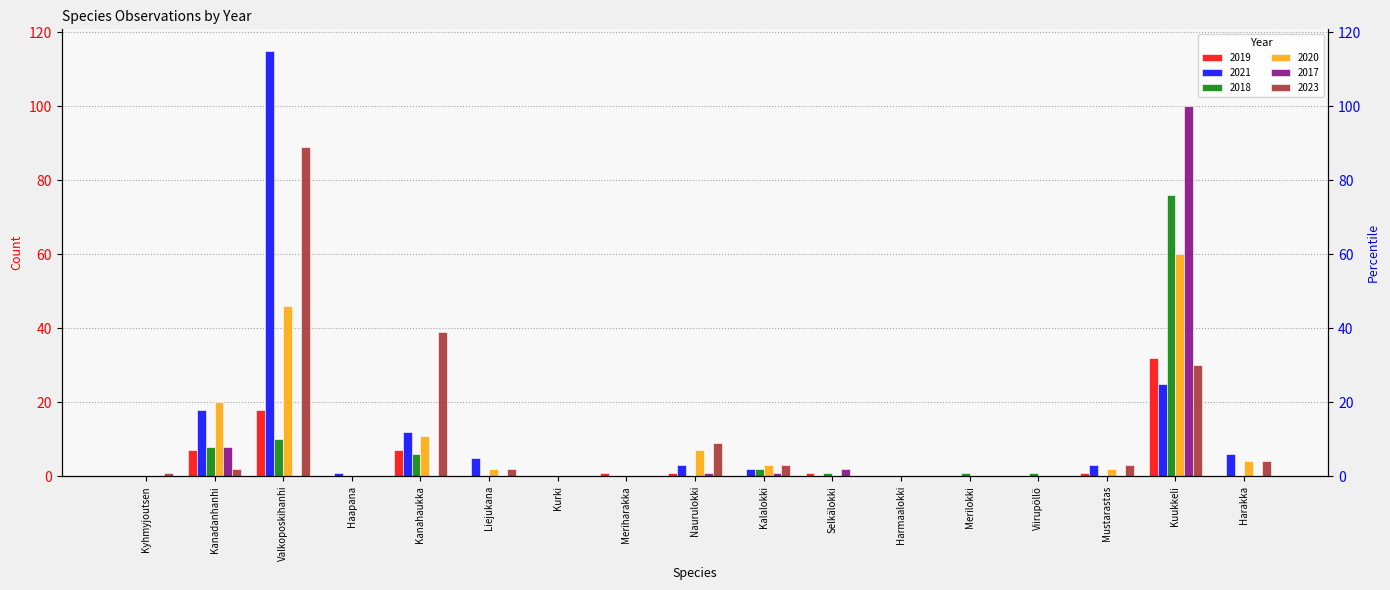

Reading left to right, transcribe all the data shown in this chart.

2019: 0	7	18	0	7	0	0	1	1	0	1	0	0	0	1	32	0
2021: 0	18	115	1	12	5	0	0	3	2	0	0	0	0	3	25	6
2018: 0	8	10	0	6	0	0	0	0	2	1	0	1	1	0	76	0
2020: 0	20	46	0	11	2	0	0	7	3	0	0	0	0	2	60	4
2017: 0	8	0	0	0	0	0	0	1	1	2	0	0	0	0	100	0
2023: 1	2	89	0	39	2	0	0	9	3	0	0	0	0	3	30	4